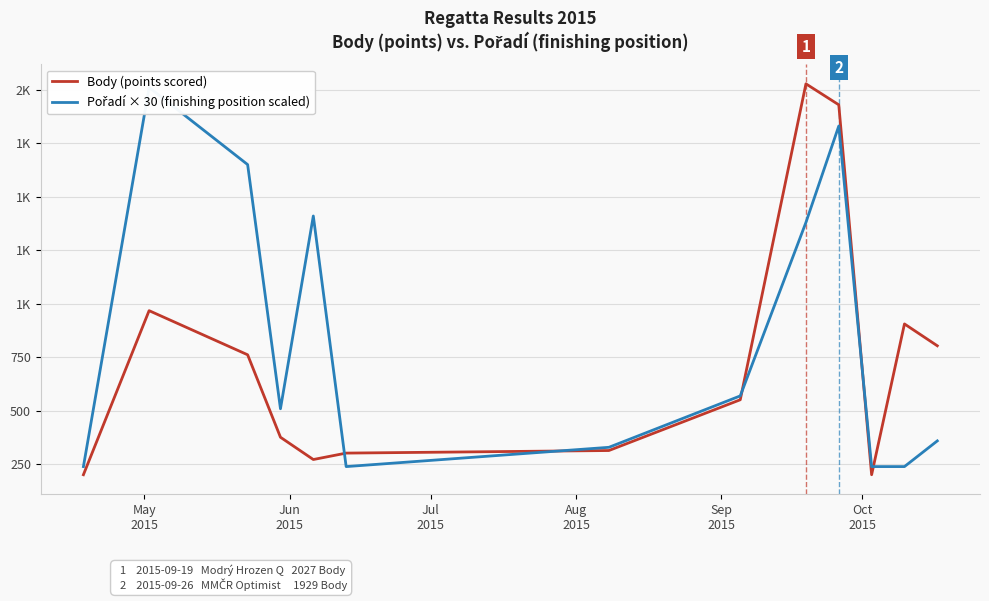

List the series in order of their overall mean, lowest first.

Body (points scored), Pořadí × 30 (finishing position scaled)